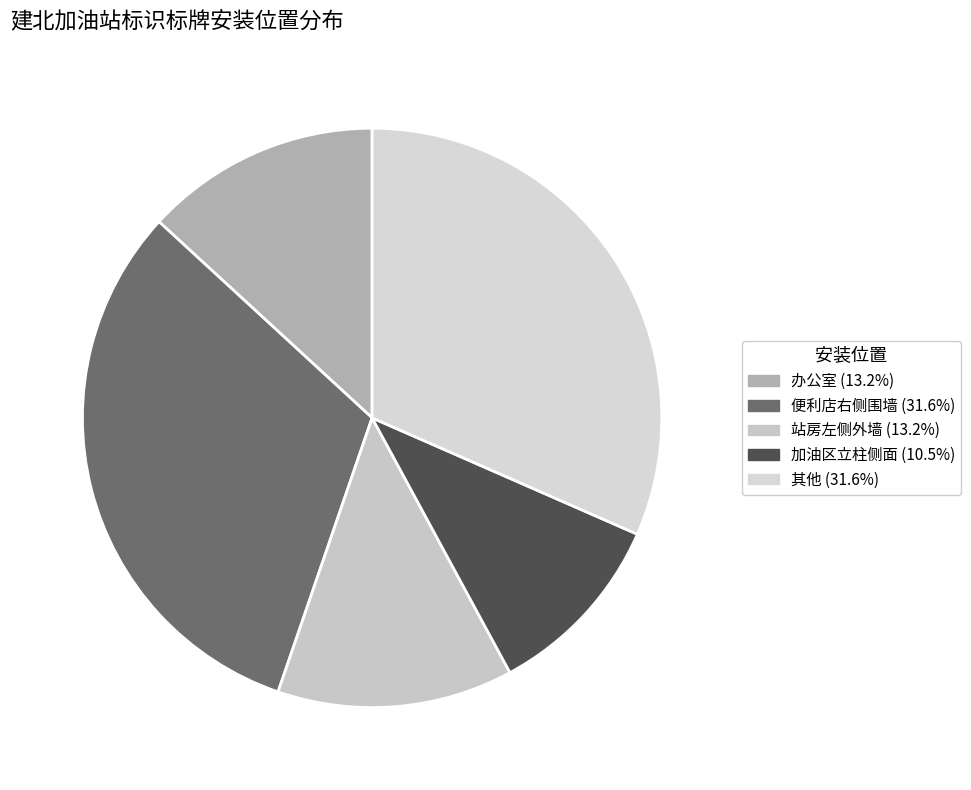

What is the largest slice in the pie chart?

便利店右侧围墙